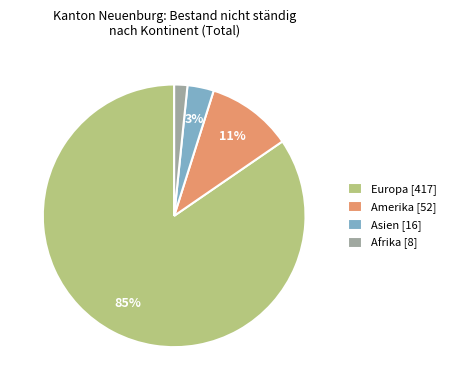

Which category has the smallest portion of the pie?

Afrika [8]